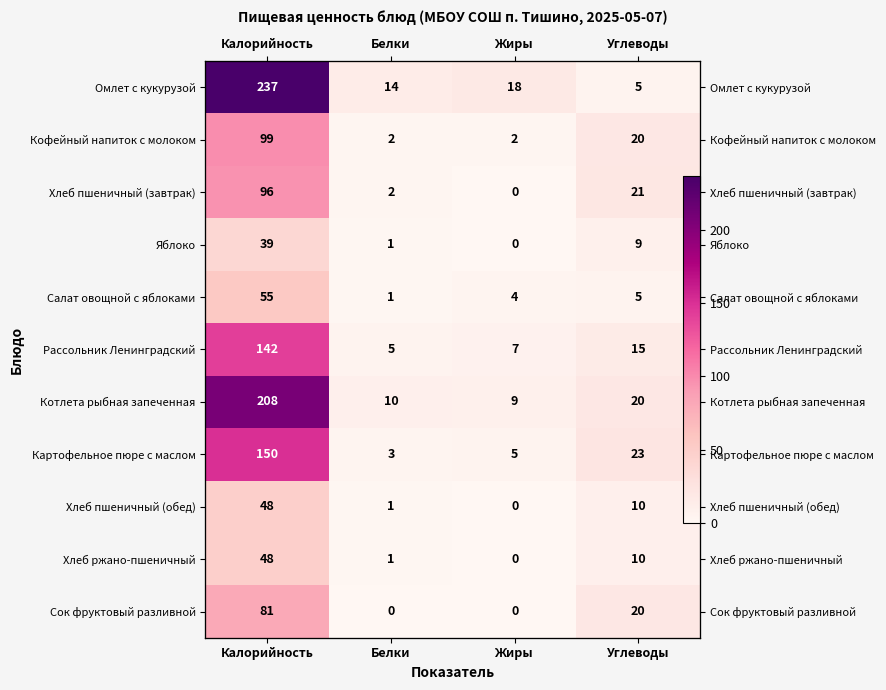

What is the maximum value shown in the chart?

237